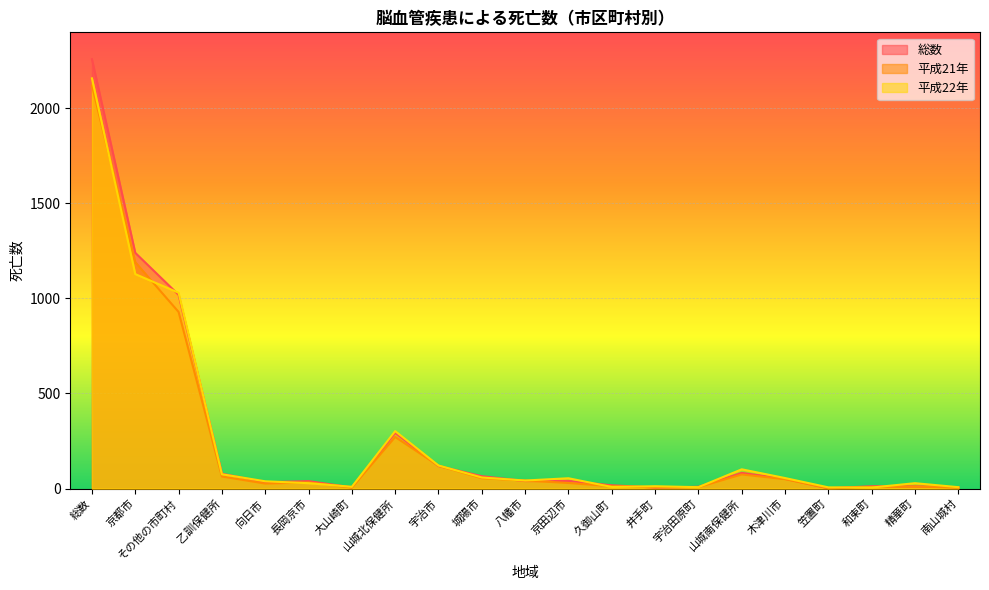

At which category is the sum across all series the highest?

総数